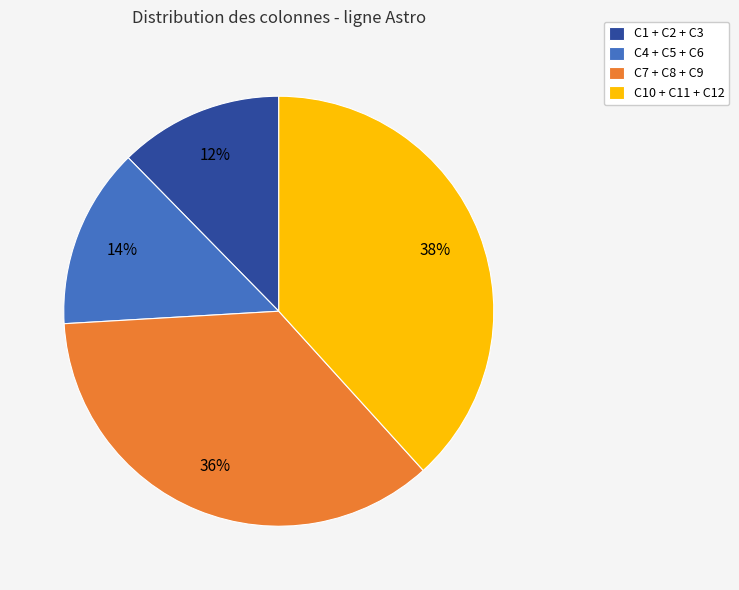

Which category has the biggest portion of the pie?

C10 + C11 + C12